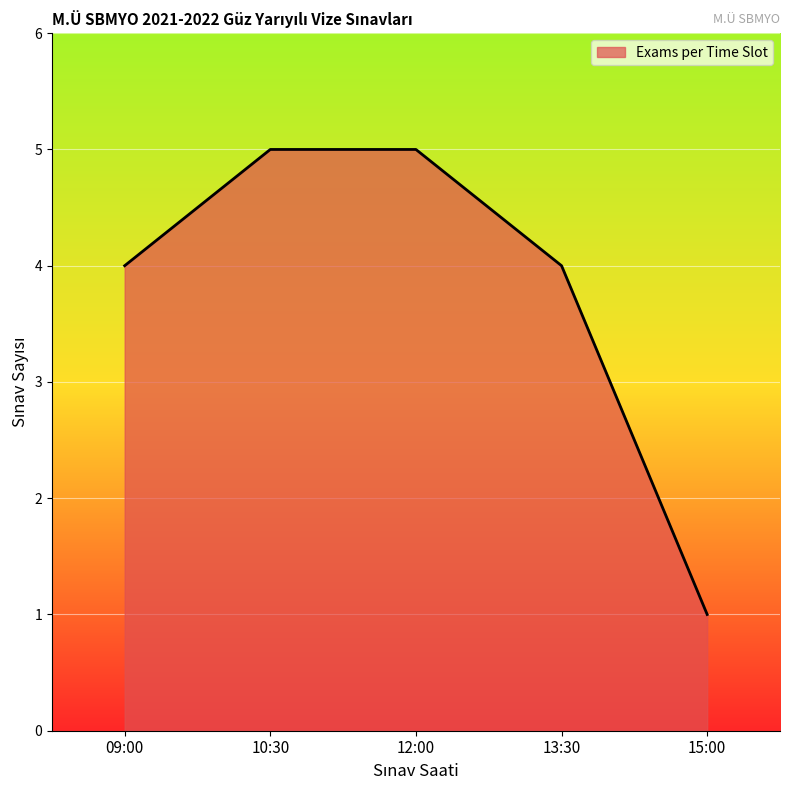

Which category has the lowest value across all series?

15:00